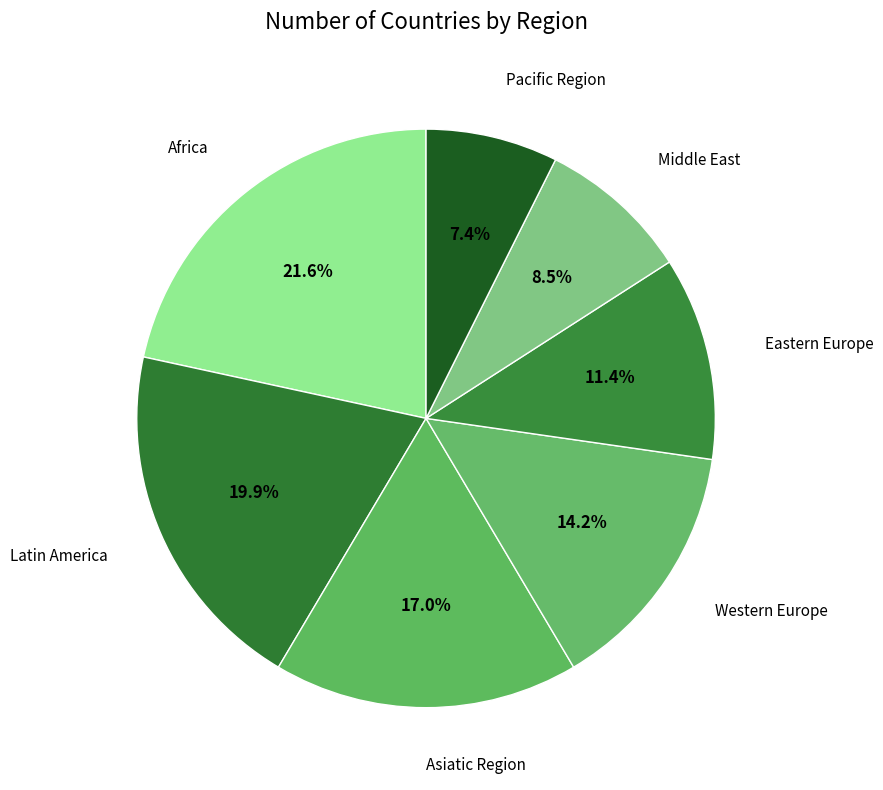

How many segments does this pie chart have?

7